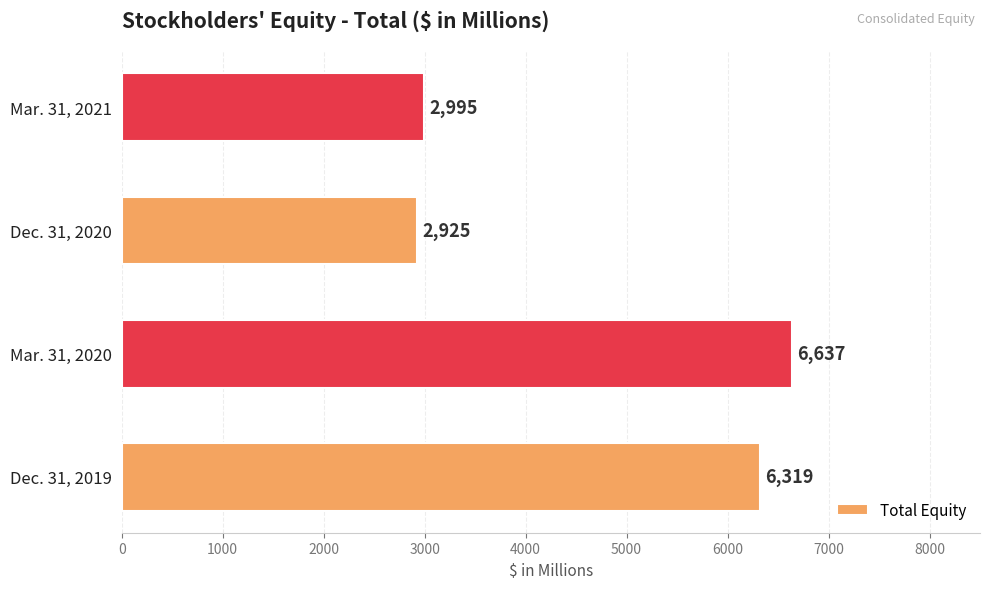

How many series are shown in this chart?

1